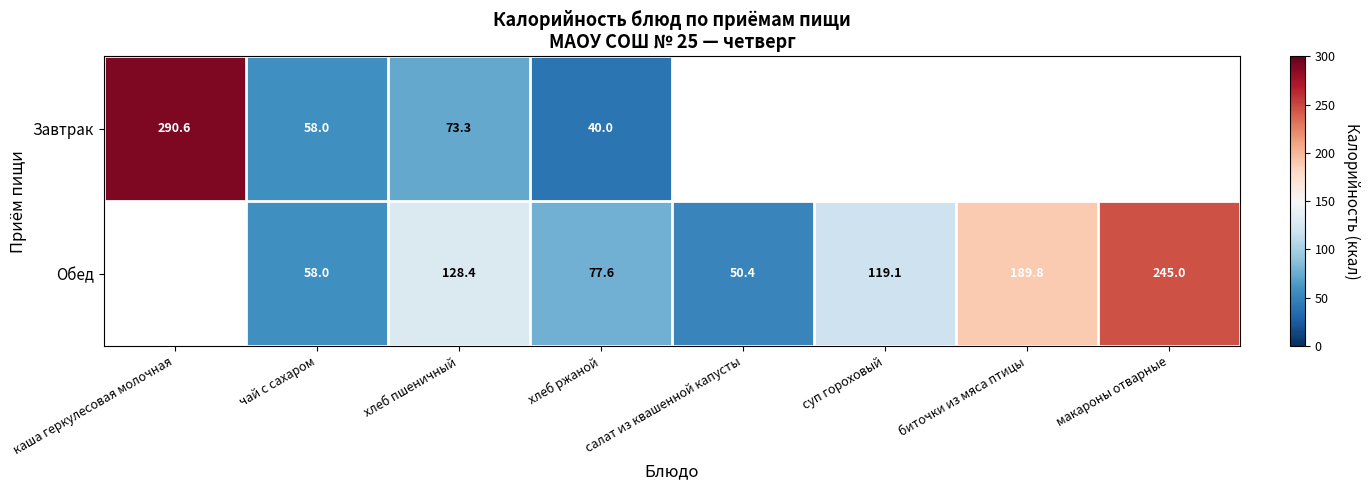

What is the sum of the Обед values at хлеб пшеничный and макароны отварные?

373.4